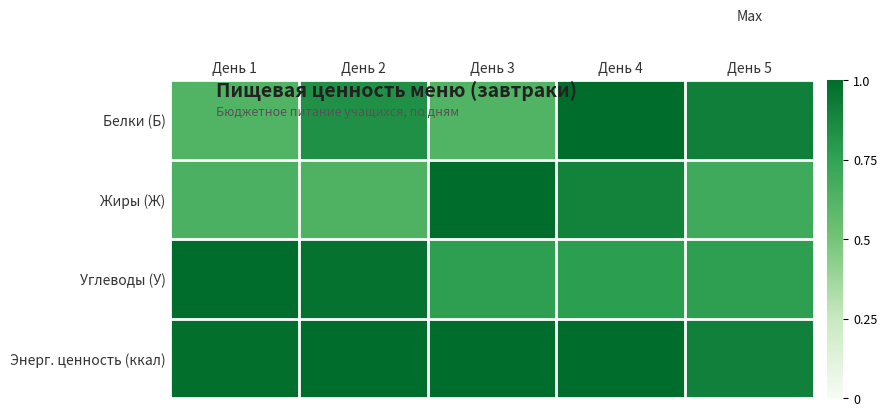

Reading left to right, transcribe all the data shown in this chart.

Белки (Б): День 1=0.6	День 2=0.8	День 3=0.6	День 4=1.0	День 5=0.9
Жиры (Ж): День 1=0.6	День 2=0.6	День 3=1.0	День 4=0.9	День 5=0.7
Углеводы (У): День 1=1.0	День 2=1.0	День 3=0.8	День 4=0.8	День 5=0.8
Энерг. ценность (ккал): День 1=1.0	День 2=1.0	День 3=1.0	День 4=1.0	День 5=0.9